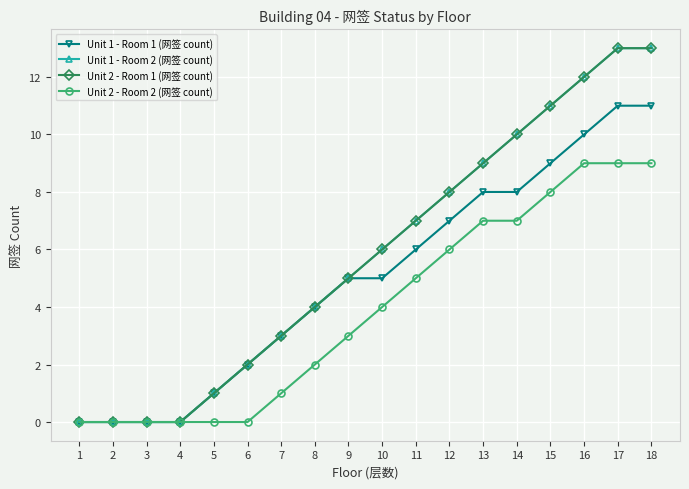

Is this an area chart (filled region under the line)?

No